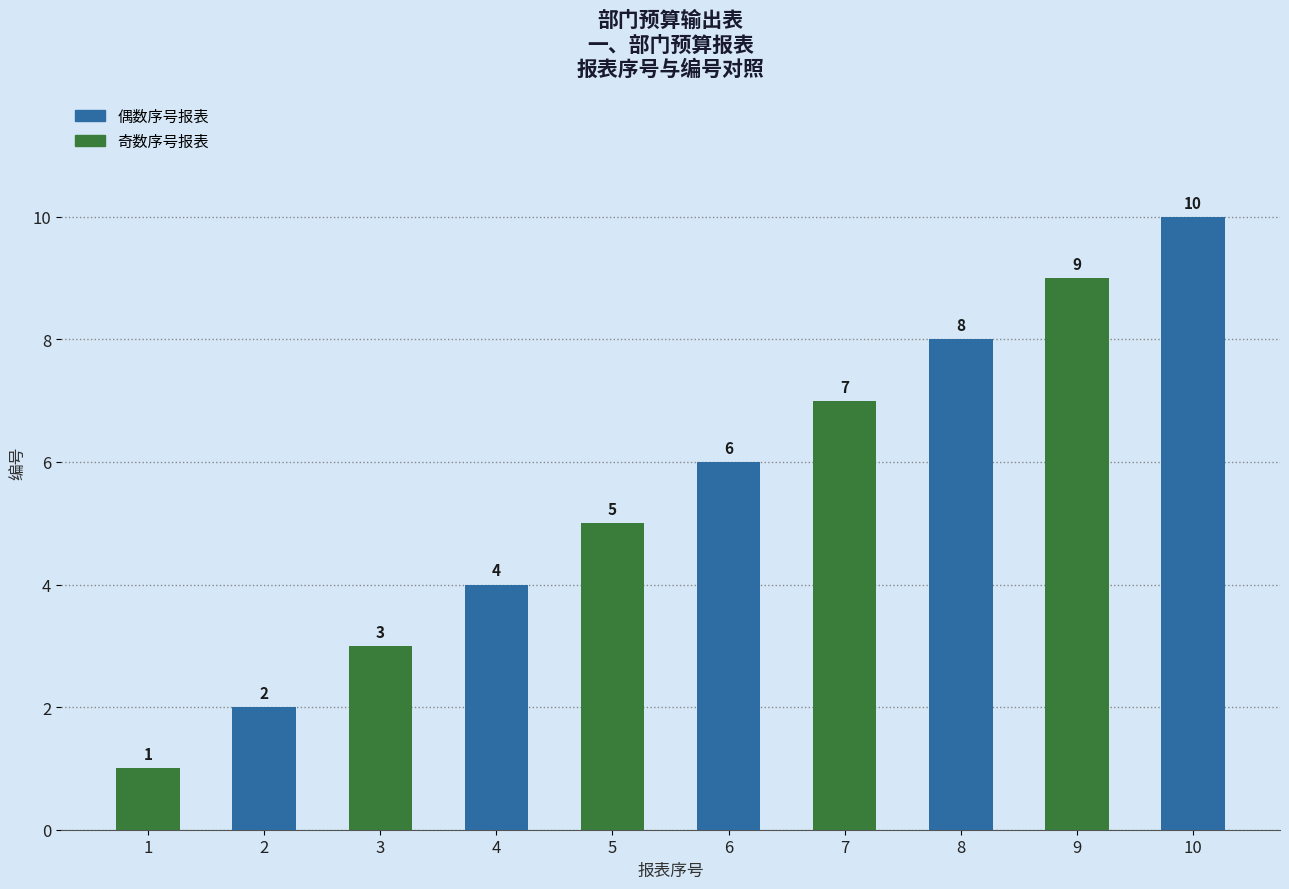

List the labels in order of value, largest first.

10, 9, 8, 7, 6, 5, 4, 3, 2, 1